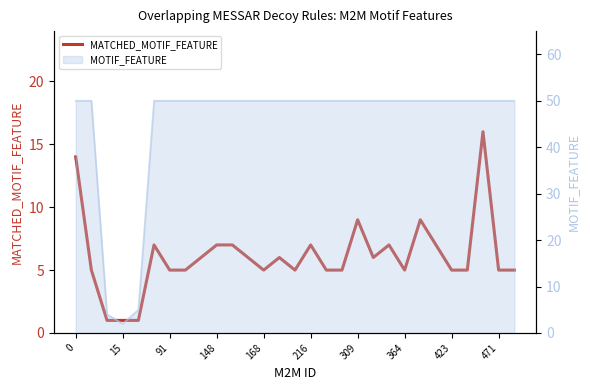

Where is the data nearest to the value 8?

216